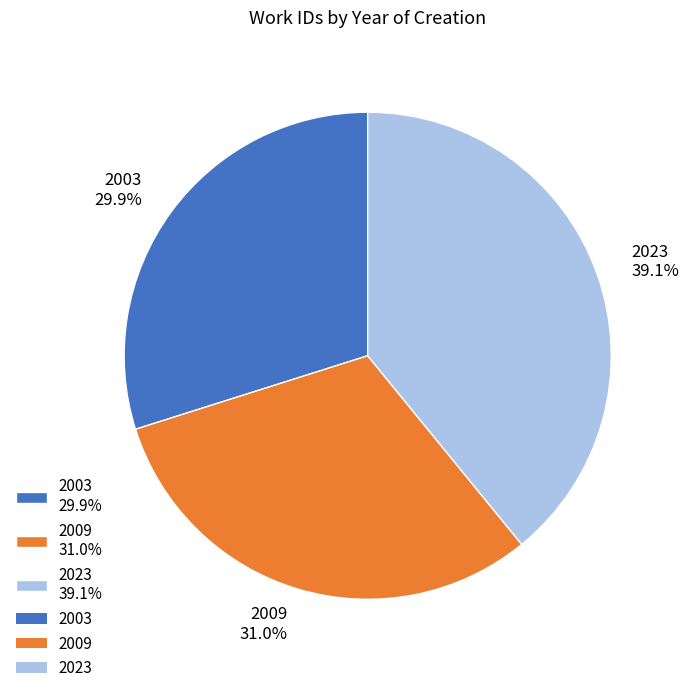

To the nearest percent, what is the average slice percentage?

33%